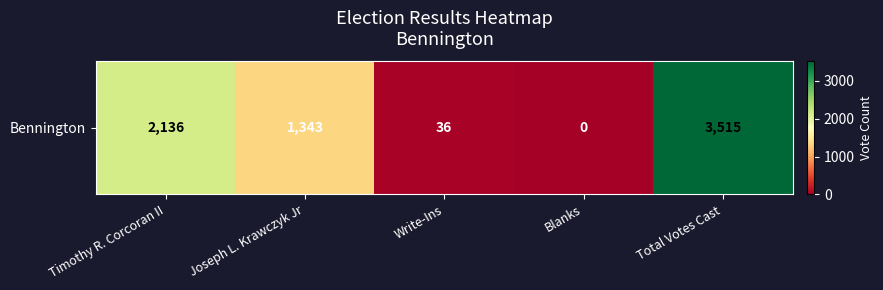

What is the difference between the maximum and second lowest values?

3479